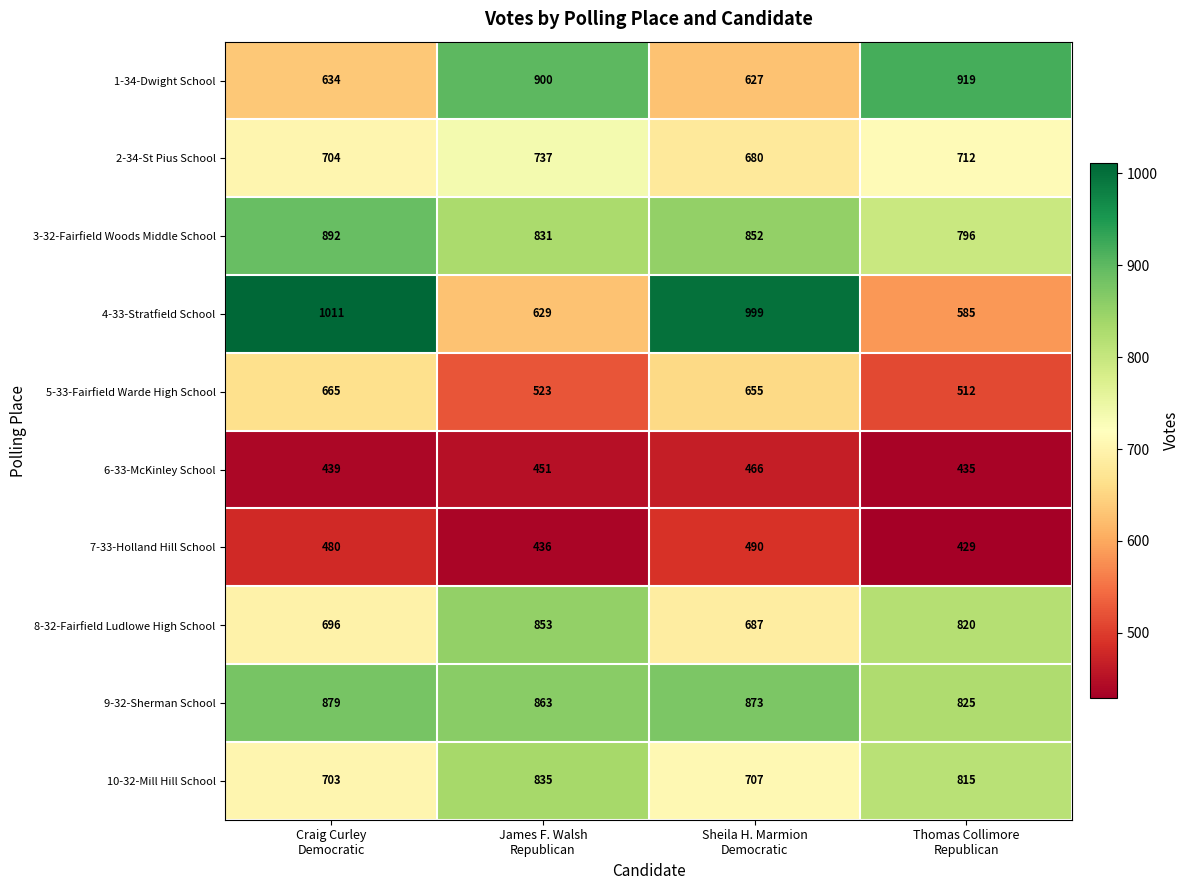

What is the sum of all 3-32-Fairfield Woods Middle School values?

3371